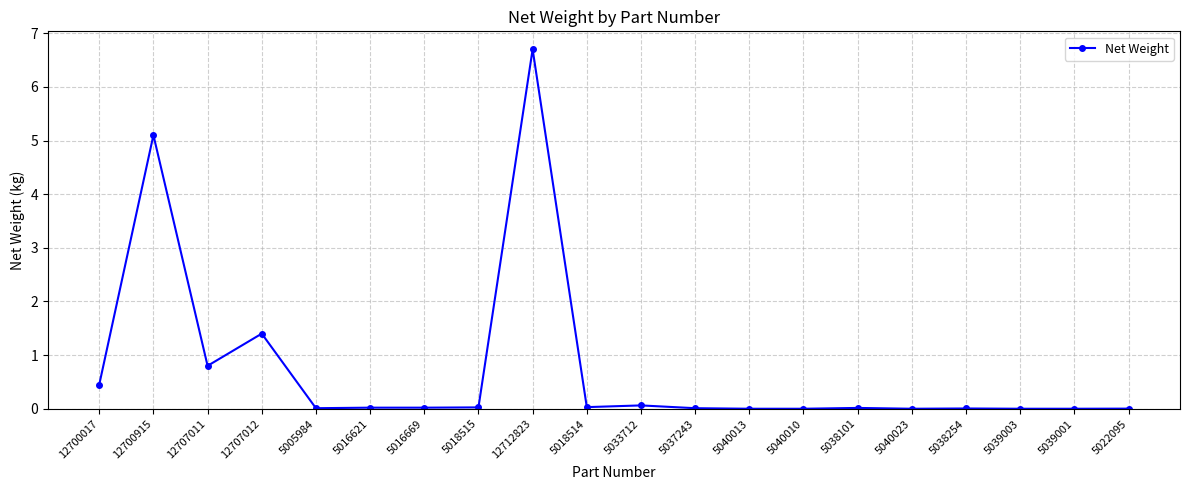

What is the maximum value shown in the chart?

6.7